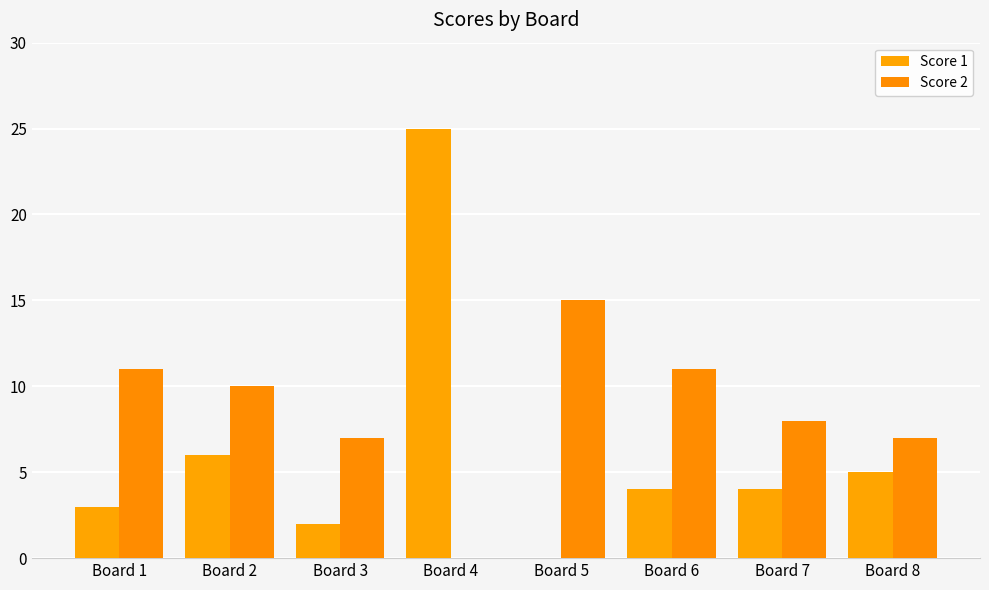

At which category is the sum across all series the highest?

Board 4